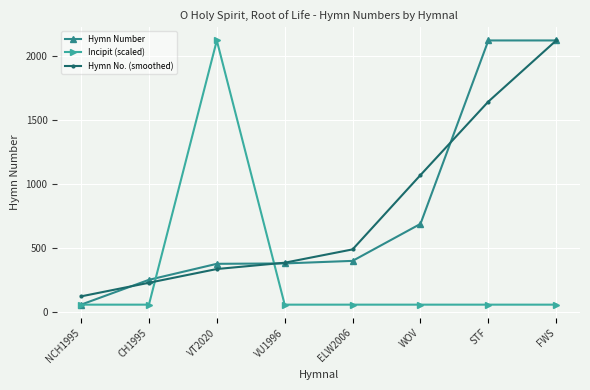

At VT2020, list the series in order from smallest to largest.

Hymn No. (smoothed), Hymn Number, Incipit (scaled)